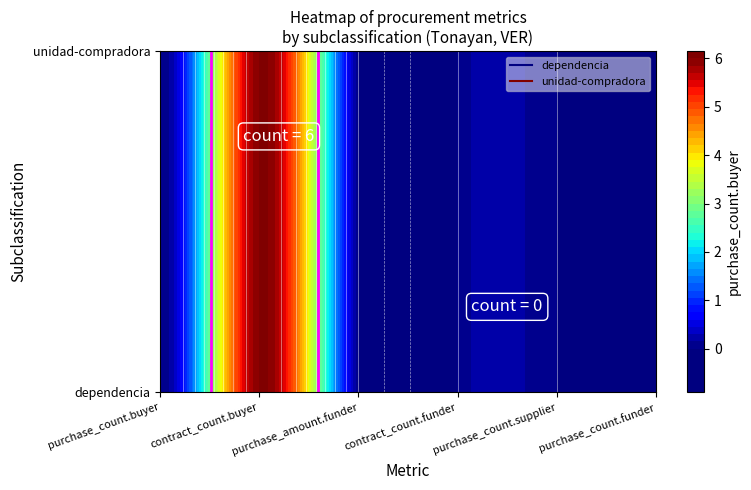

How many data points in unidad-compradora are above 0?

1